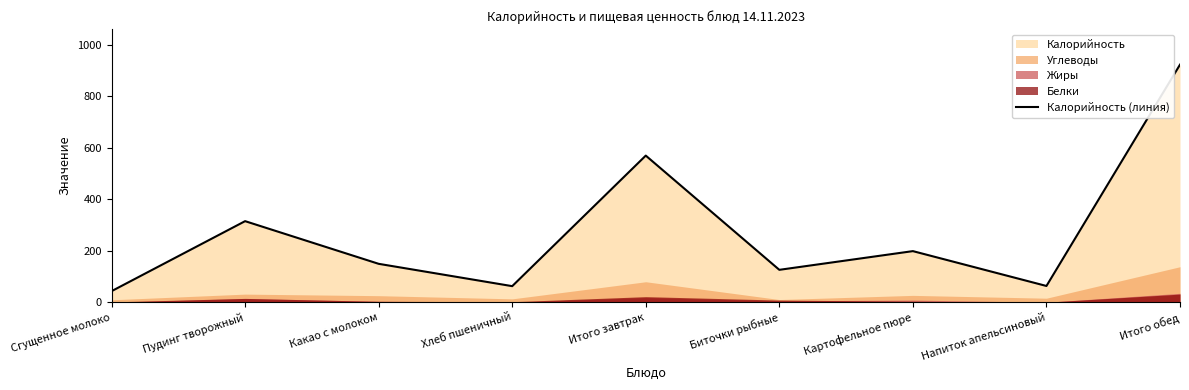

Where is the first local minimum?

Хлеб пшеничный